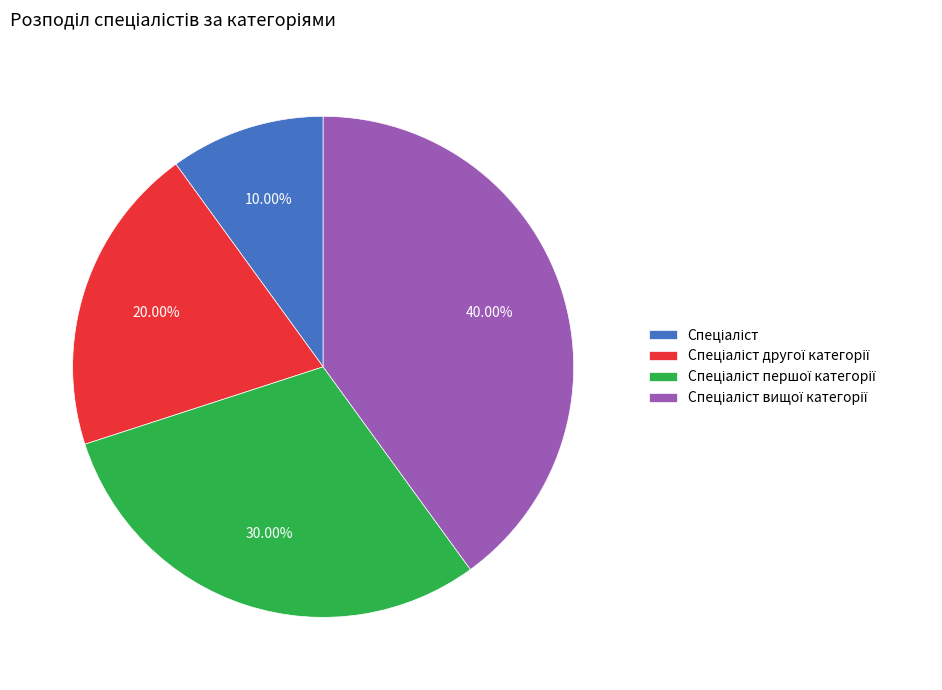

Is there a majority slice in this chart?

No